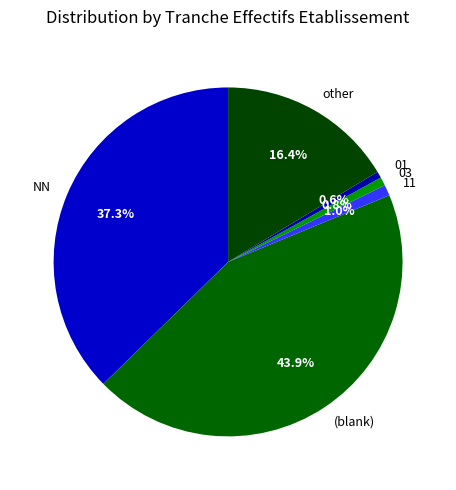

What portion of the pie excludes 11?

99.0%